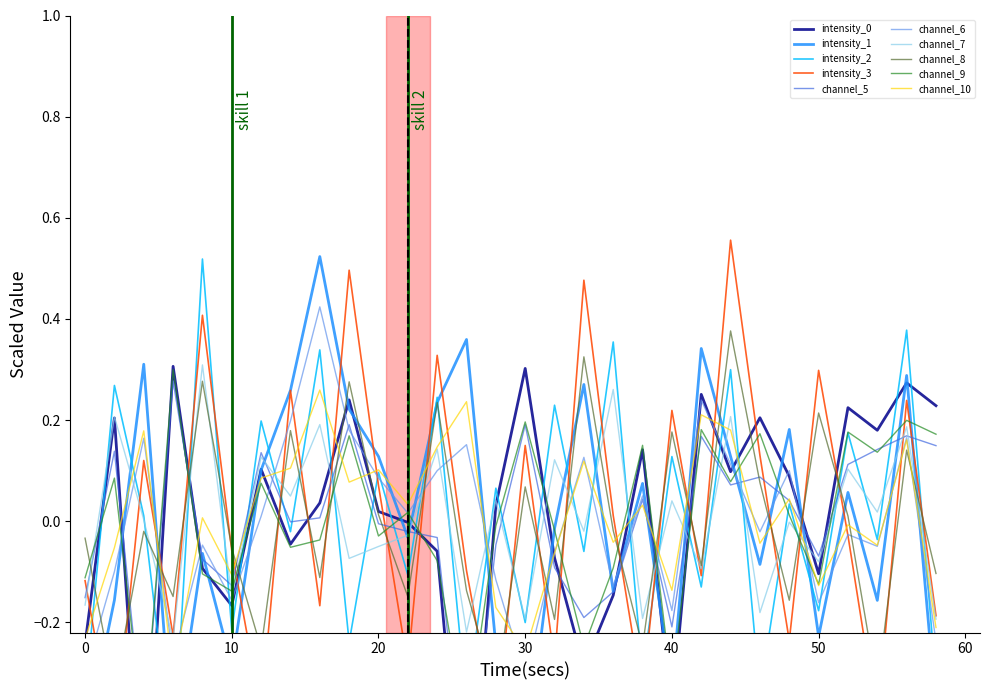

True or false: intensity_3 has a value of -0.0 at 10.

False